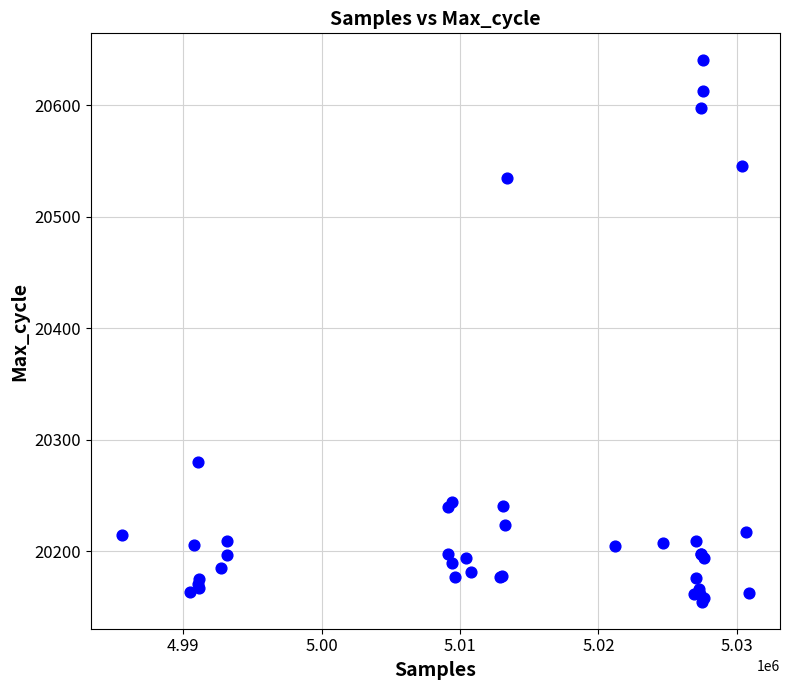

What Y value in the scatter plot is closest to 20397?

20280